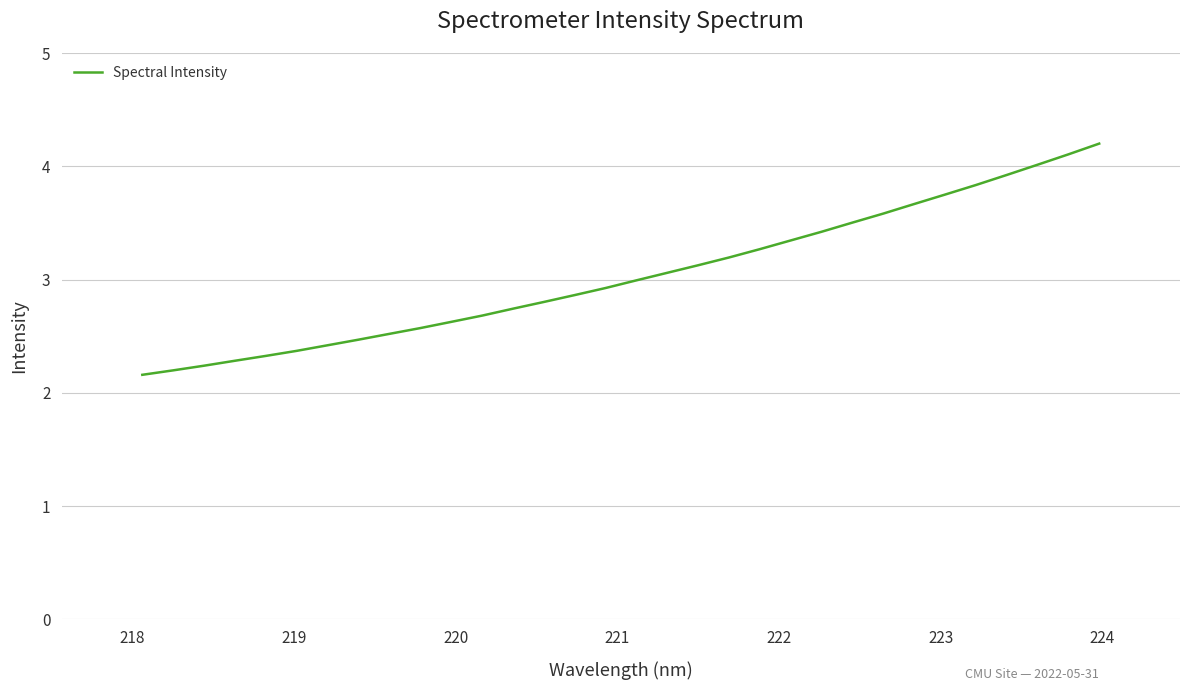

True or false: there are more than 1 points higher than both neighbors.

False